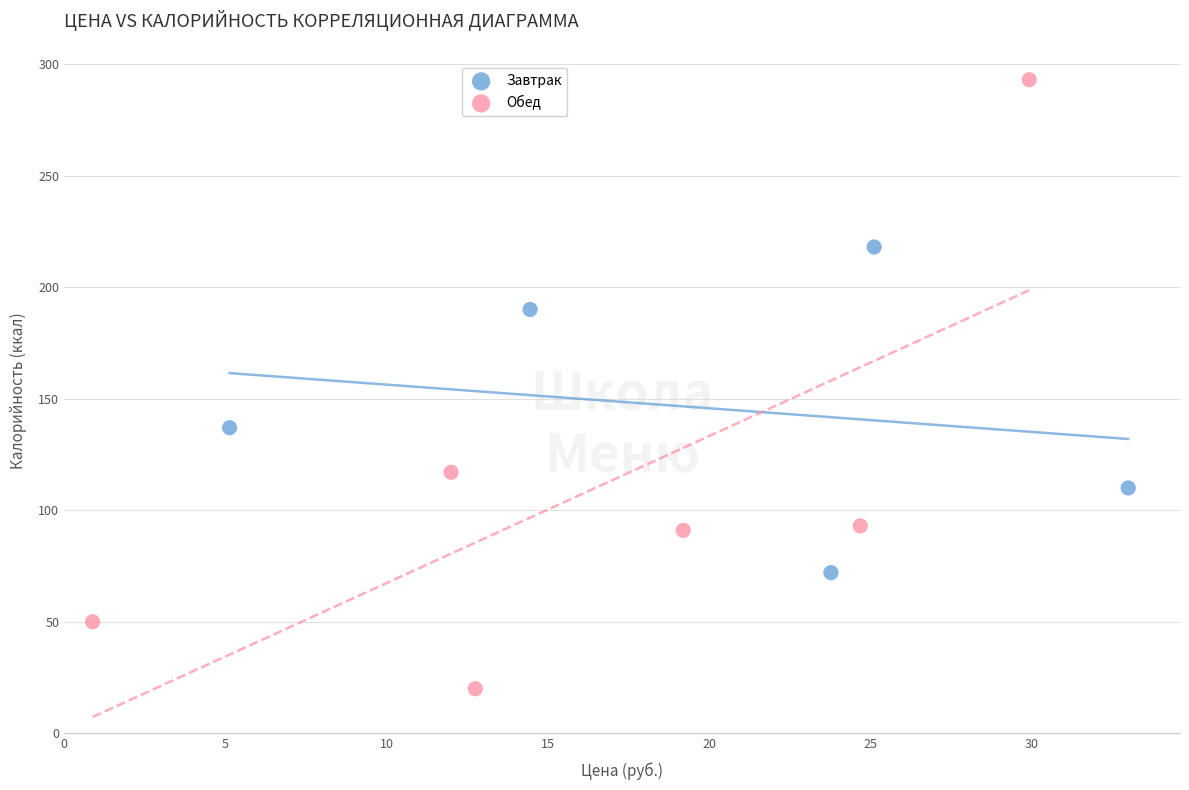

Which series reaches the maximum Y coordinate?

Обед